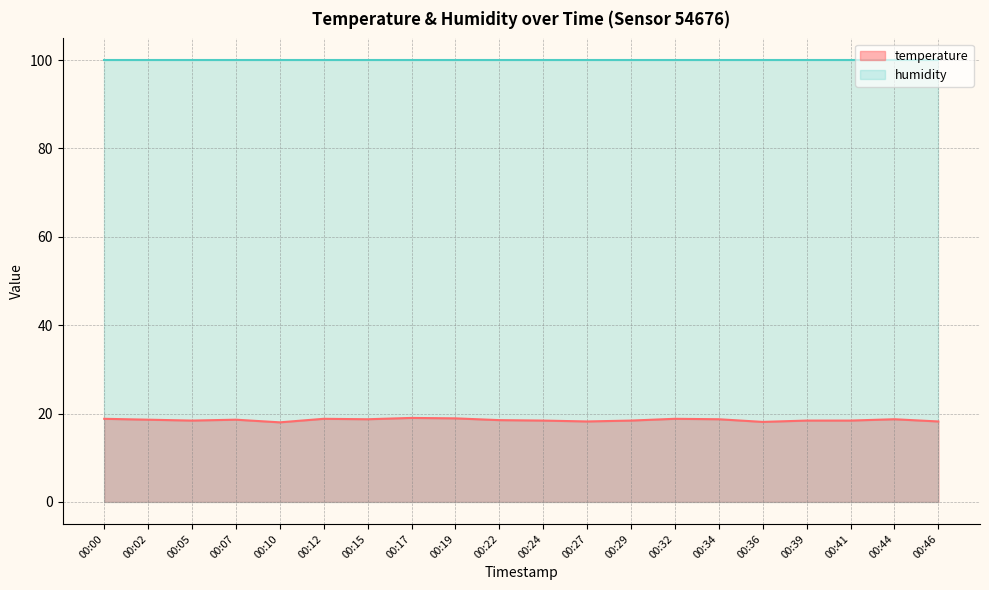

What is the change in value from 00:00 to 00:15?

-0.1